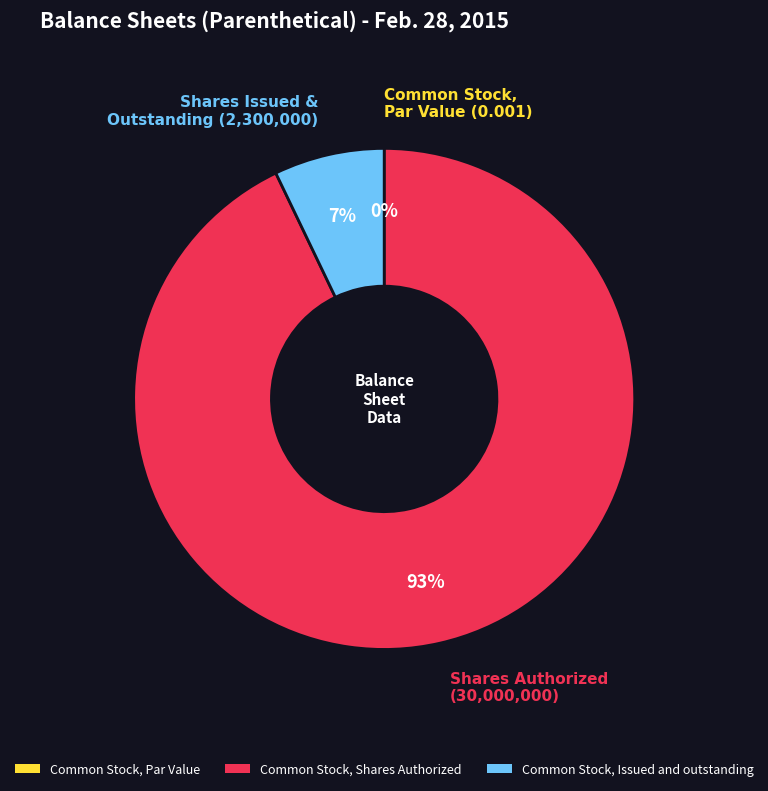

How many slices are in this pie chart?

3